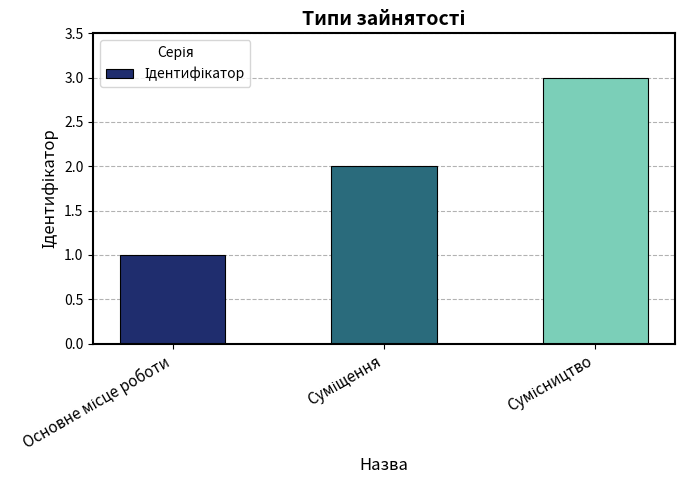

What is the maximum value shown in the chart?

3